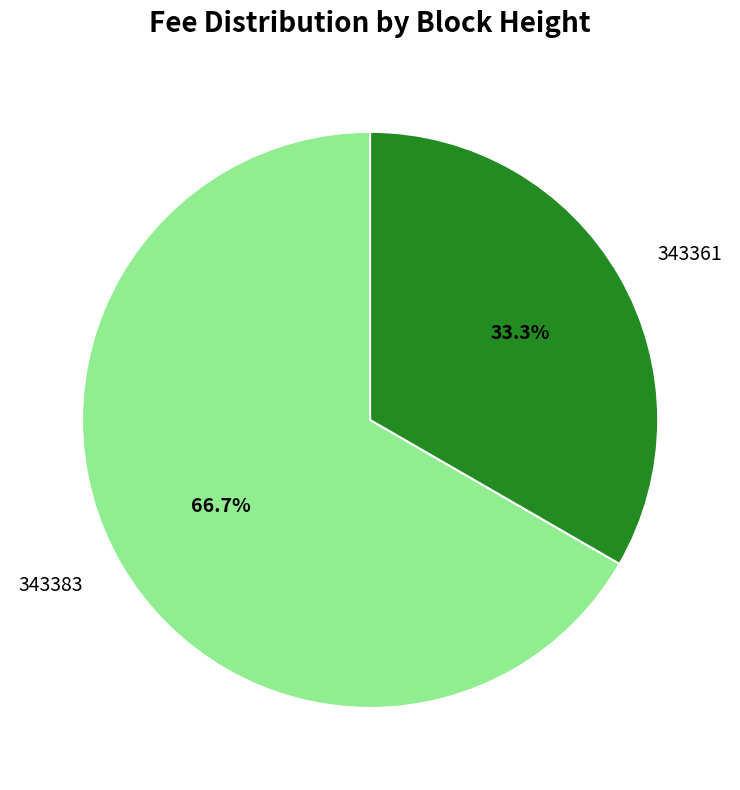

What percentage do 343383 and 343361 together represent?

100.0%